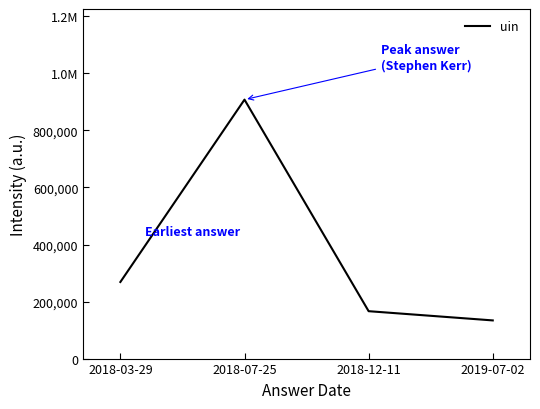

Rank the categories by value from highest to lowest.

2018-07-25, 2018-03-29, 2018-12-11, 2019-07-02